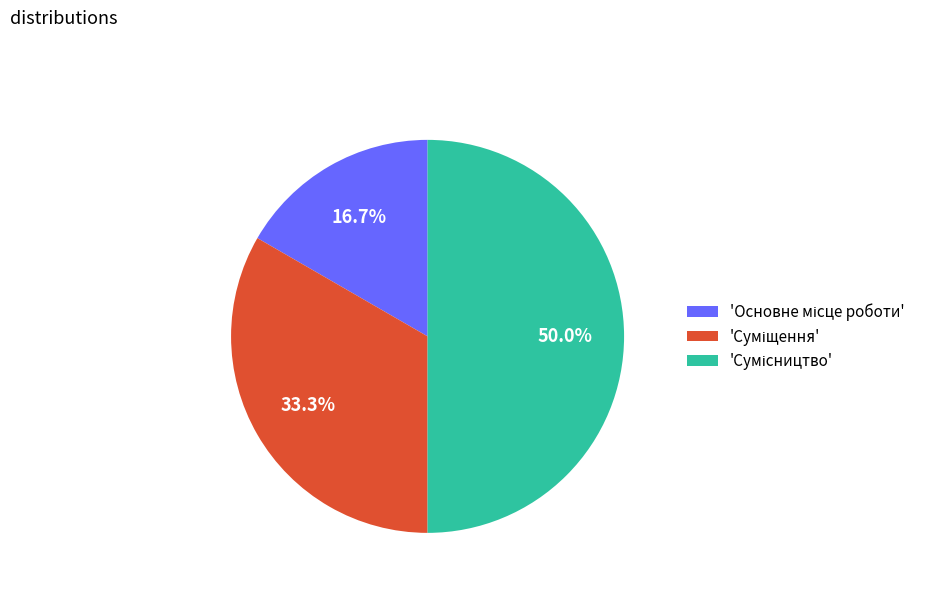

How many slices are in this pie chart?

3